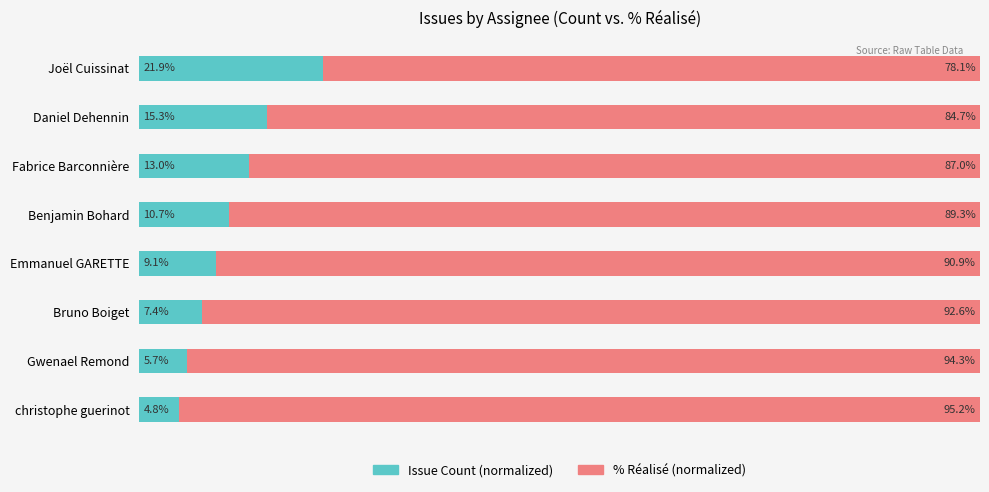

At which label does Issue Count (normalized) reach its peak?

Joël Cuissinat